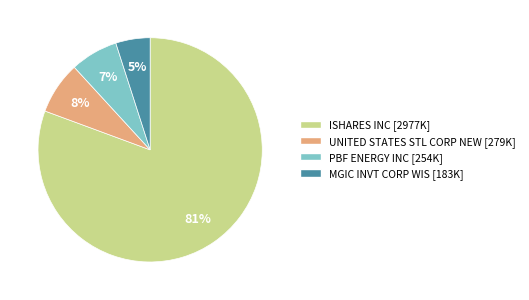

Rank the categories by value from highest to lowest.

ISHARES INC, UNITED STATES STL CORP NEW, PBF ENERGY INC, MGIC INVT CORP WIS